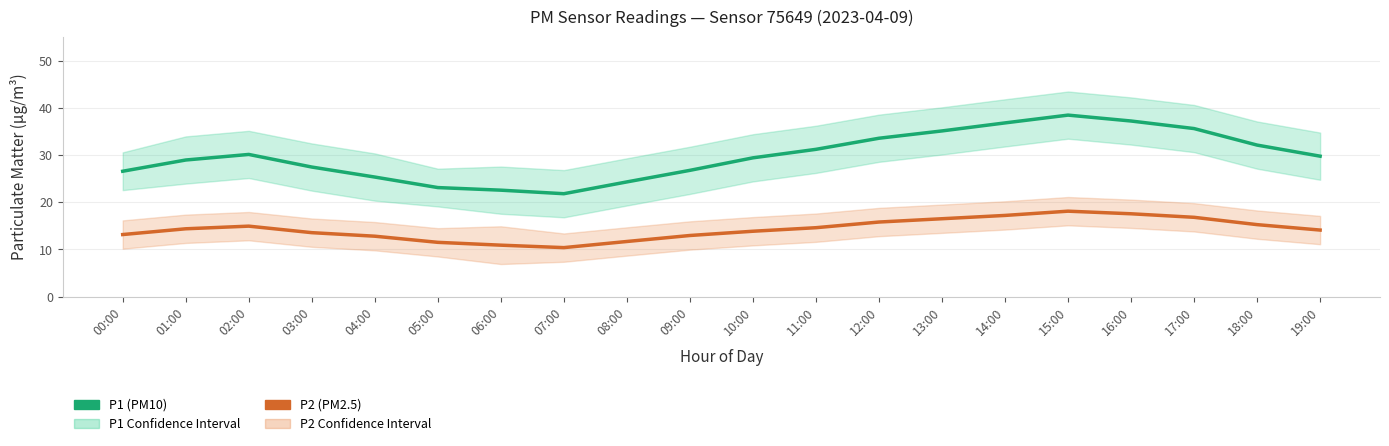

Which series has the largest total across all categories?

P1 (PM10)